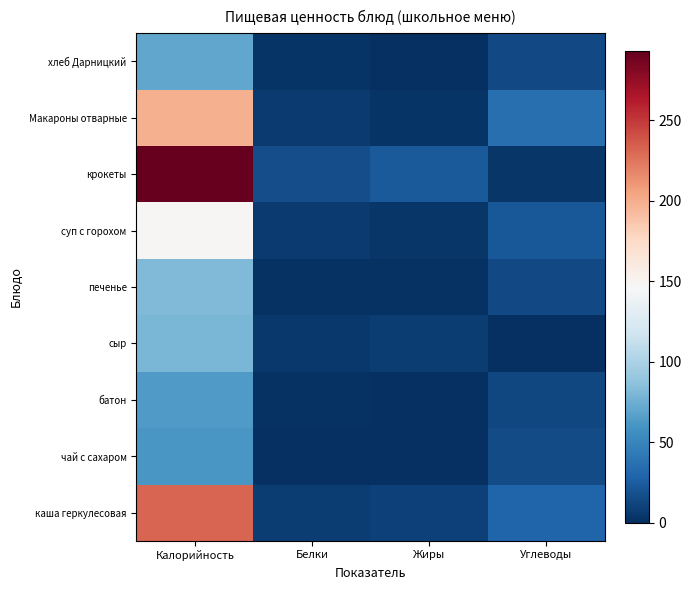

What is the spread (max minus min) of values at Жиры?

23